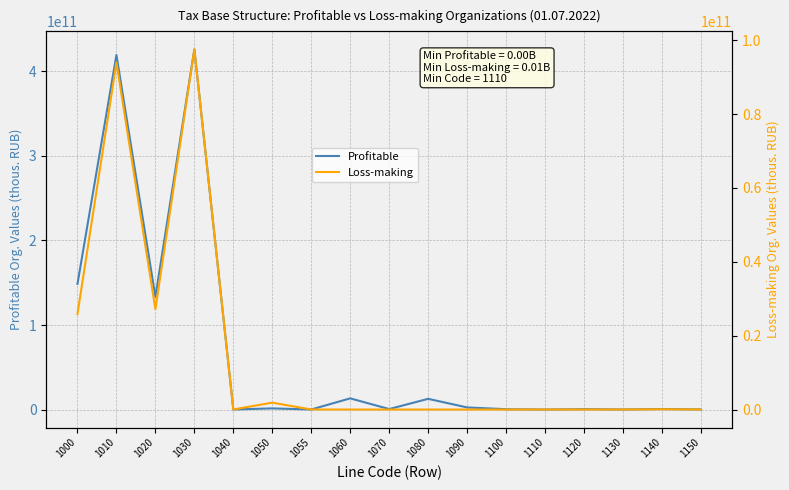

How many intersections are there between Profitable and Loss-making?

2